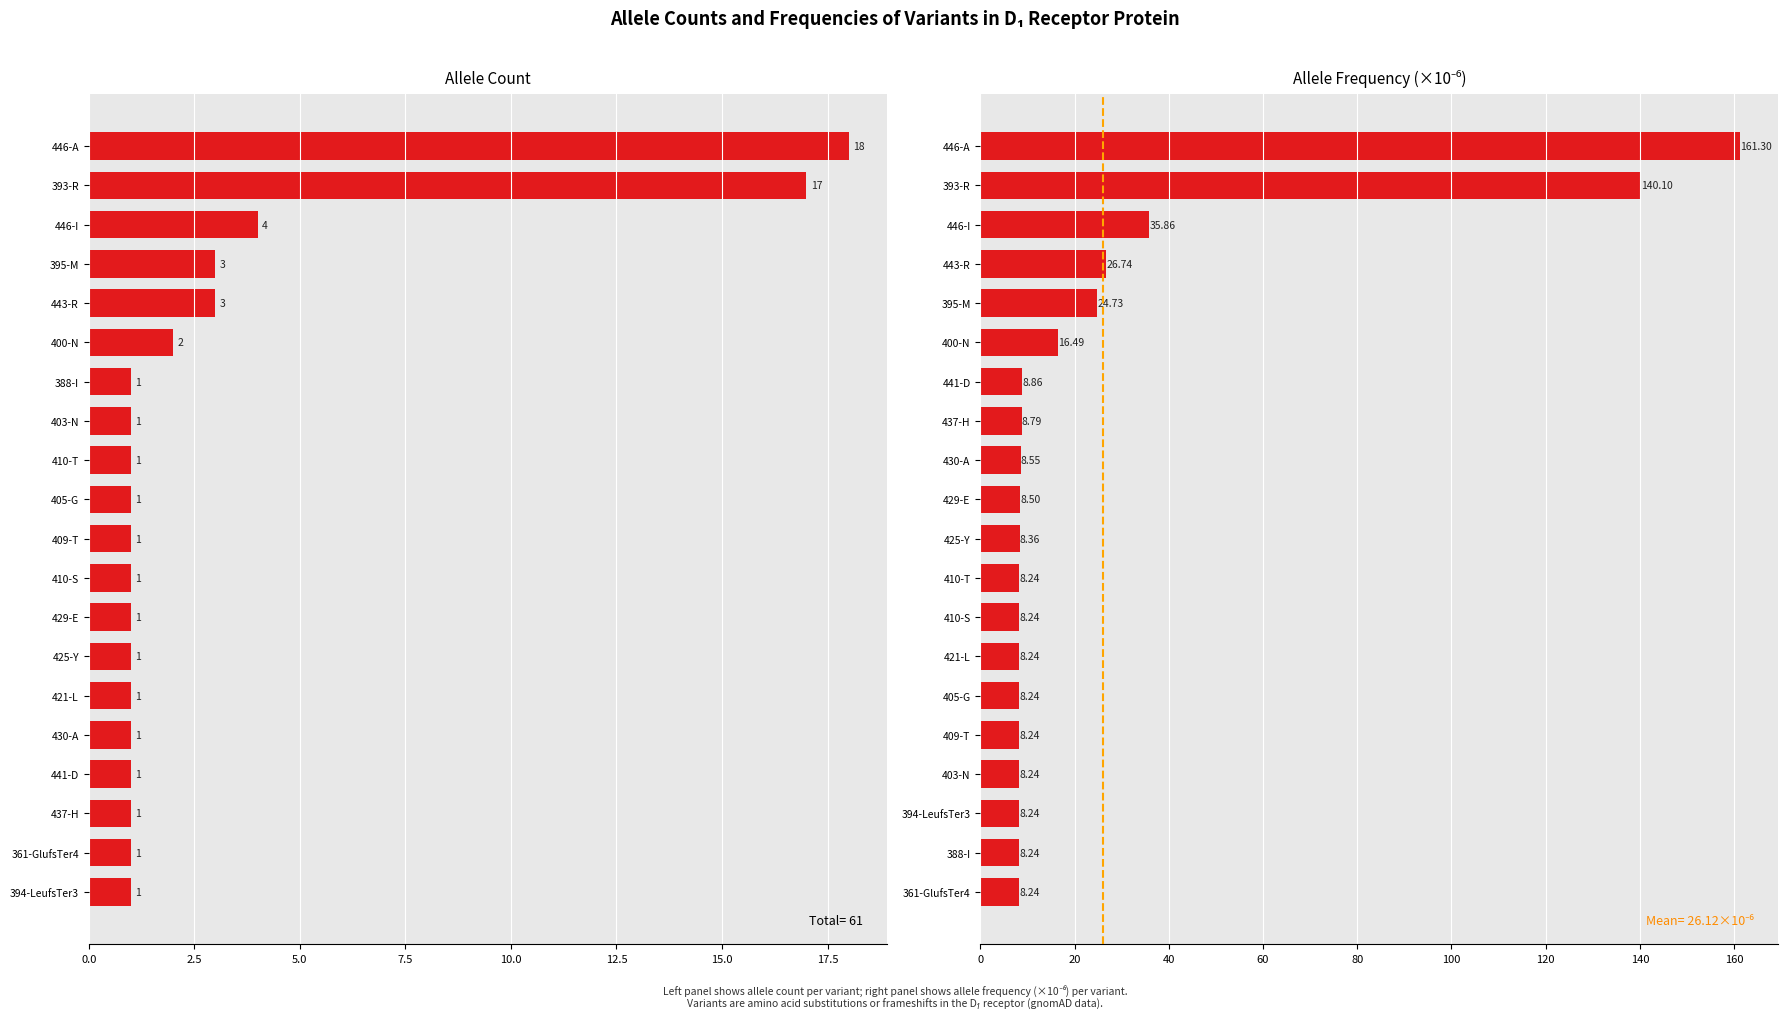

What is the average value of the Allele Count series?

3.0